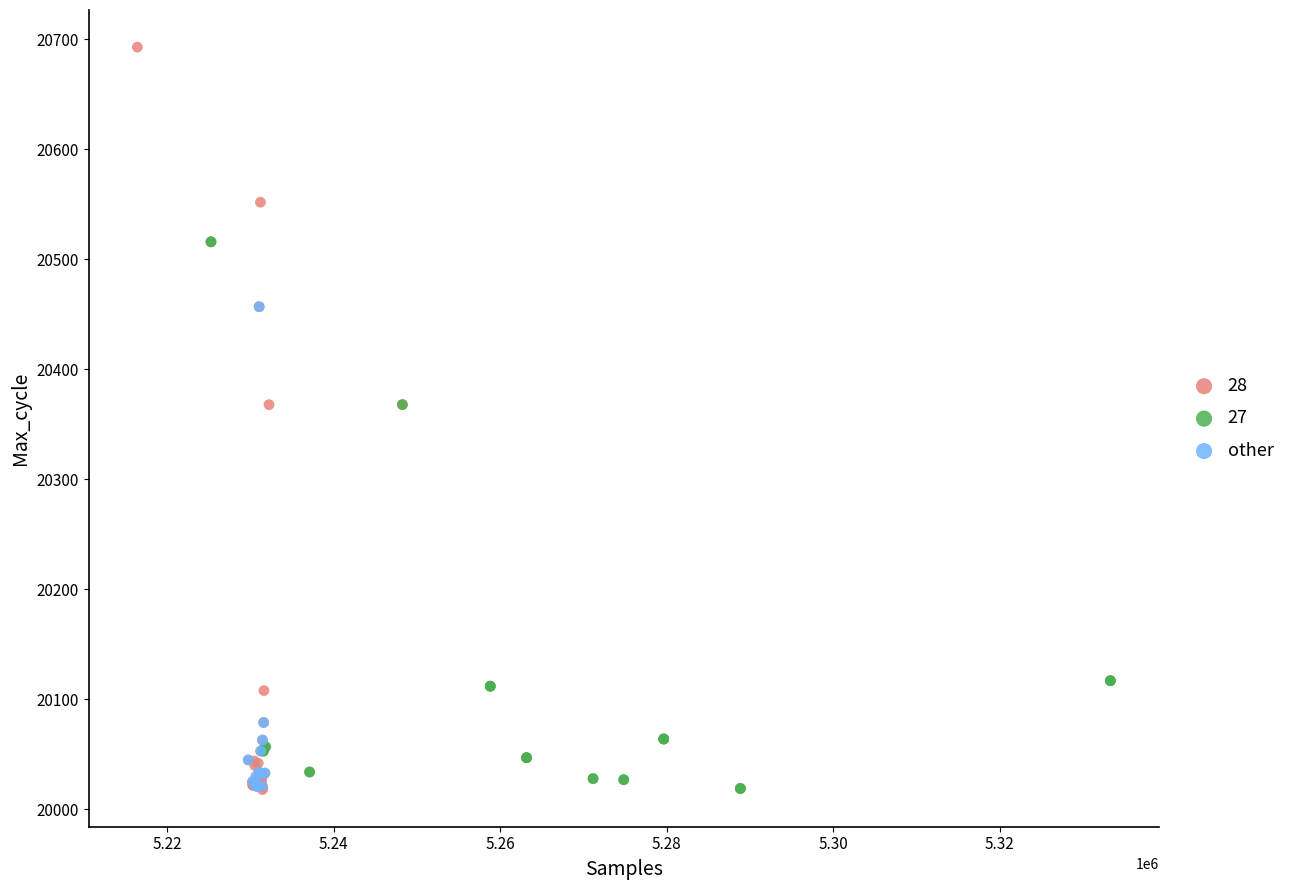

Which series has the largest Y range (max minus min)?

28